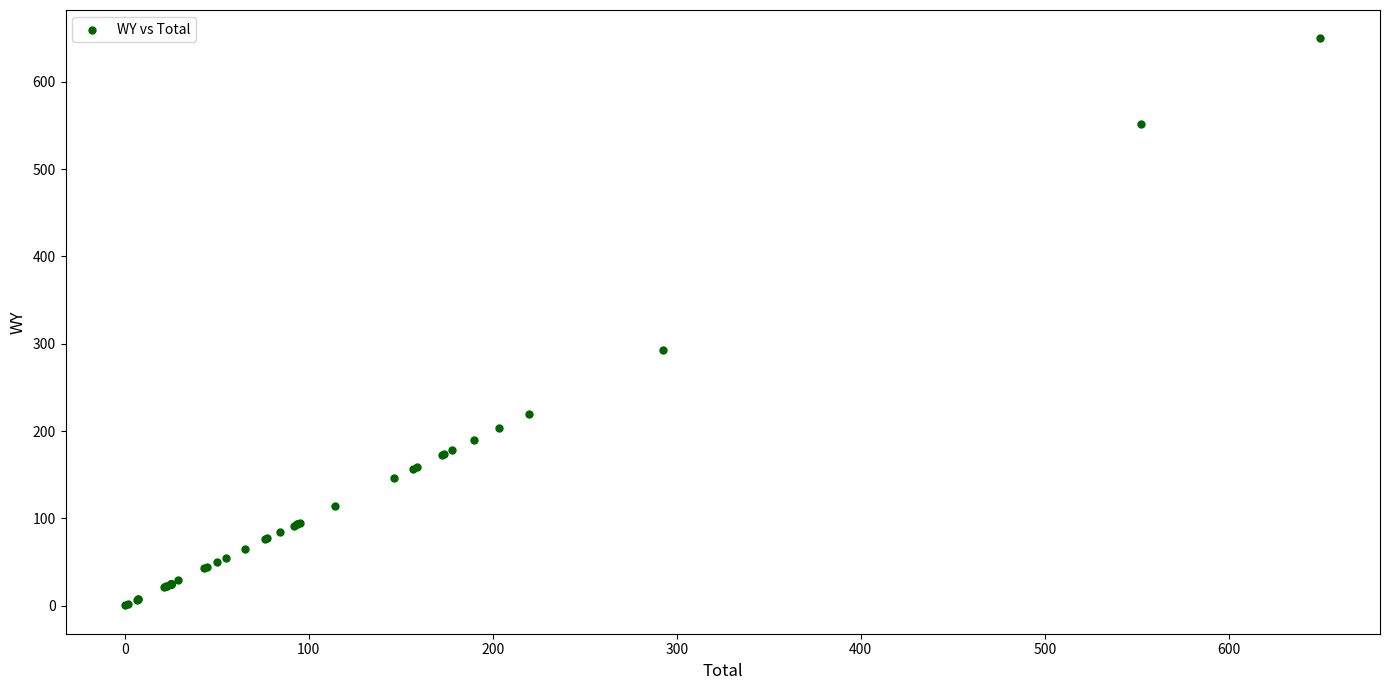

What Y value in the scatter plot is closest to 325?

292.4